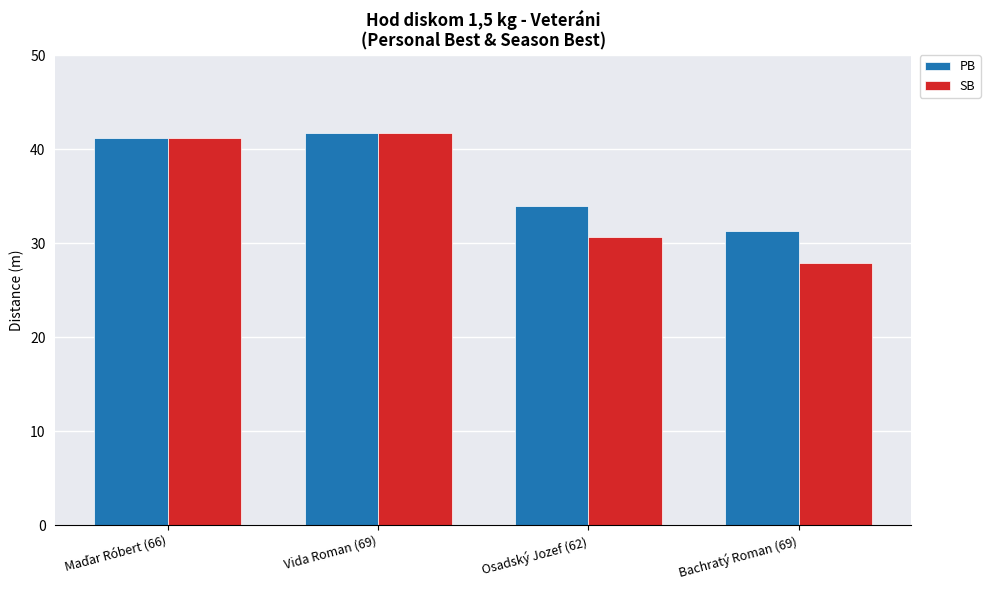

Which series changed the most between Vida Roman (69) and Bachratý Roman (69)?

SB